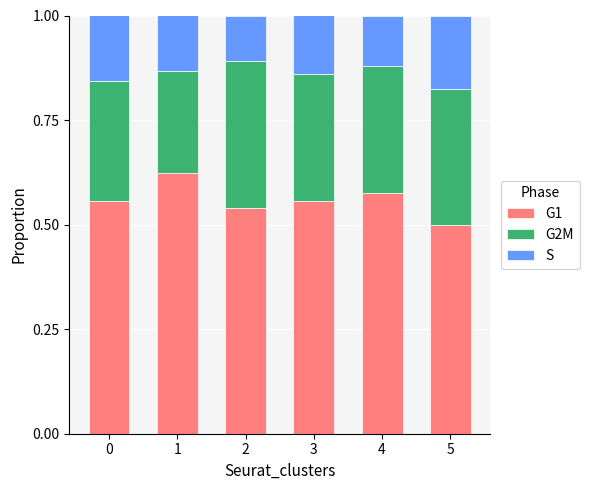

What is the total value across all series at 1?

1.0